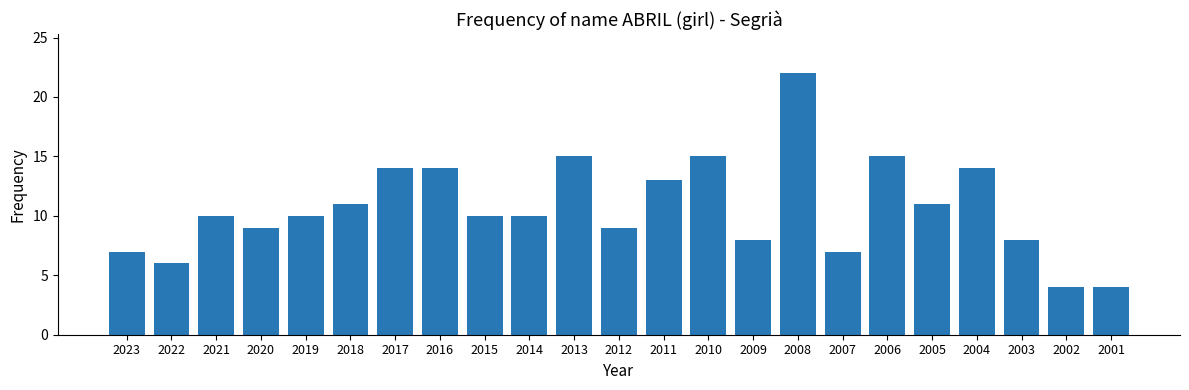

What is the value of the 17th bar from the left?

7